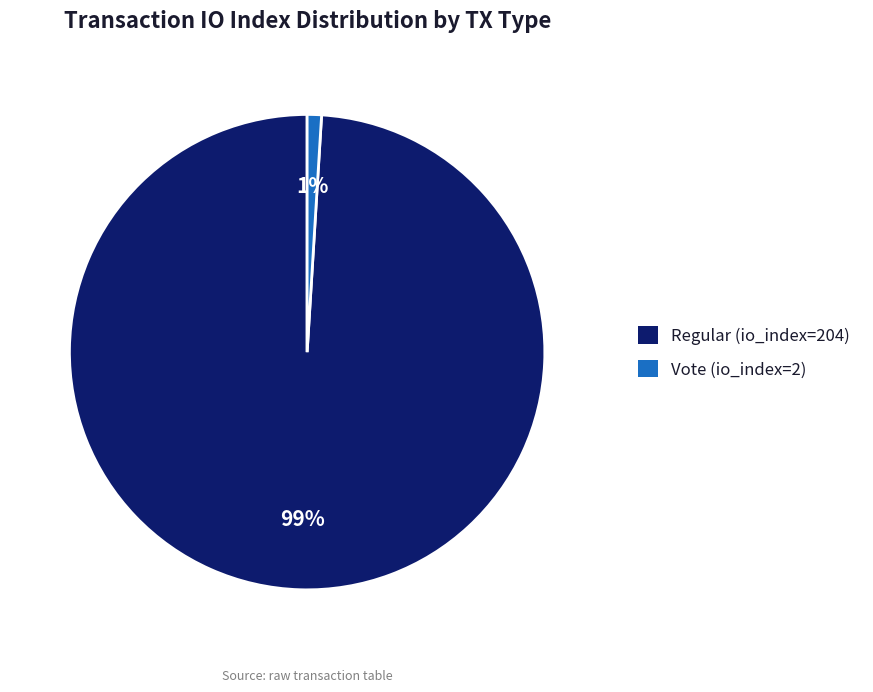

What is the smallest slice in the pie chart?

Vote (io_index=2)